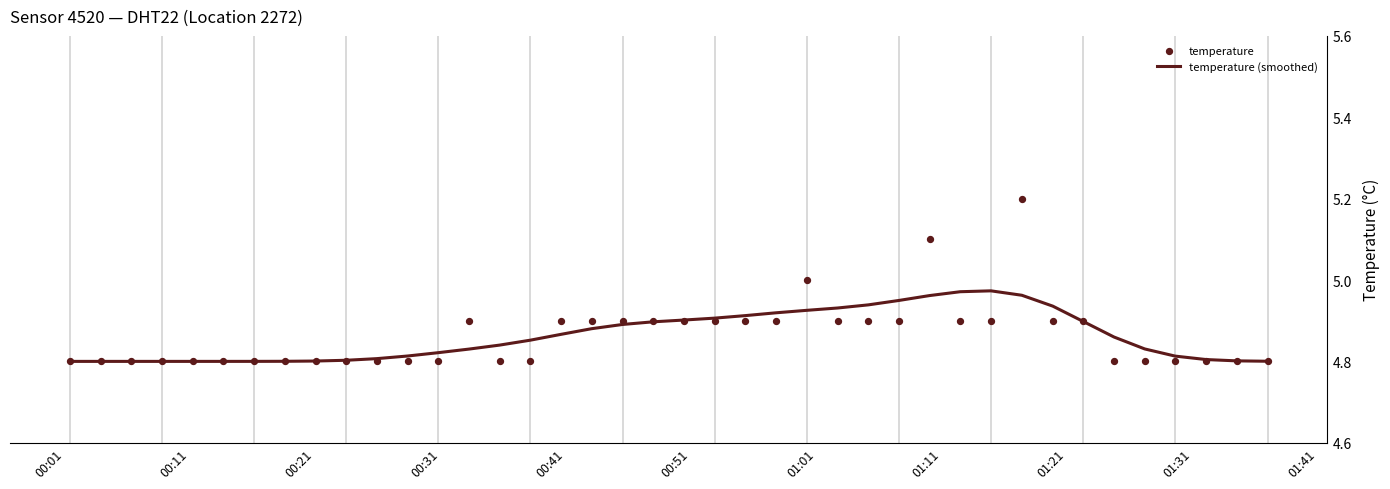

Which series reaches the minimum Y coordinate?

temperature (smoothed)